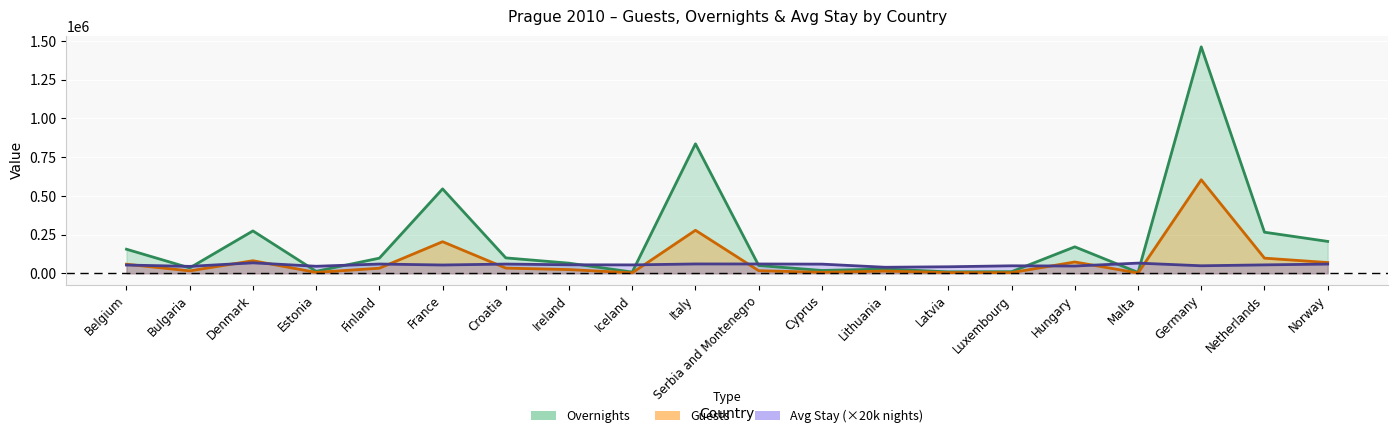

Which has a higher value, France or Iceland?

France